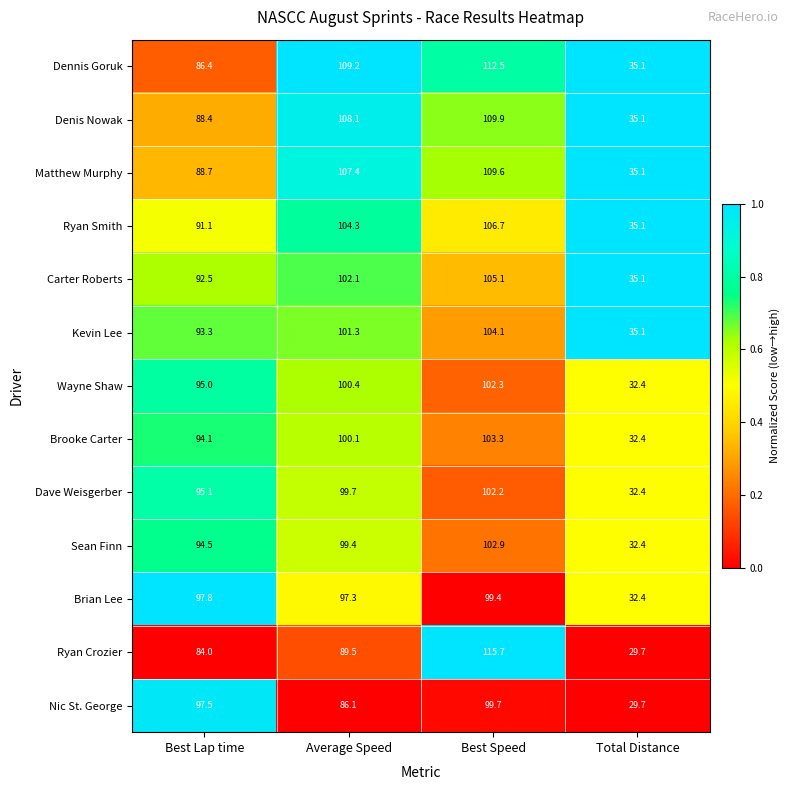

Which series has the widest spread of values?

Ryan Crozier